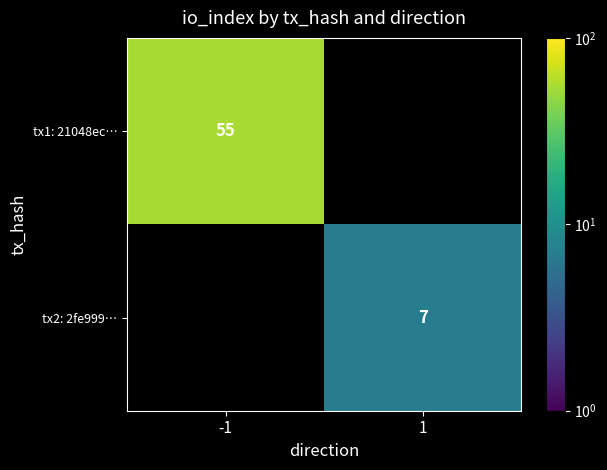

True or false: tx1: 21048ec… has a value of 32 at -1.

False